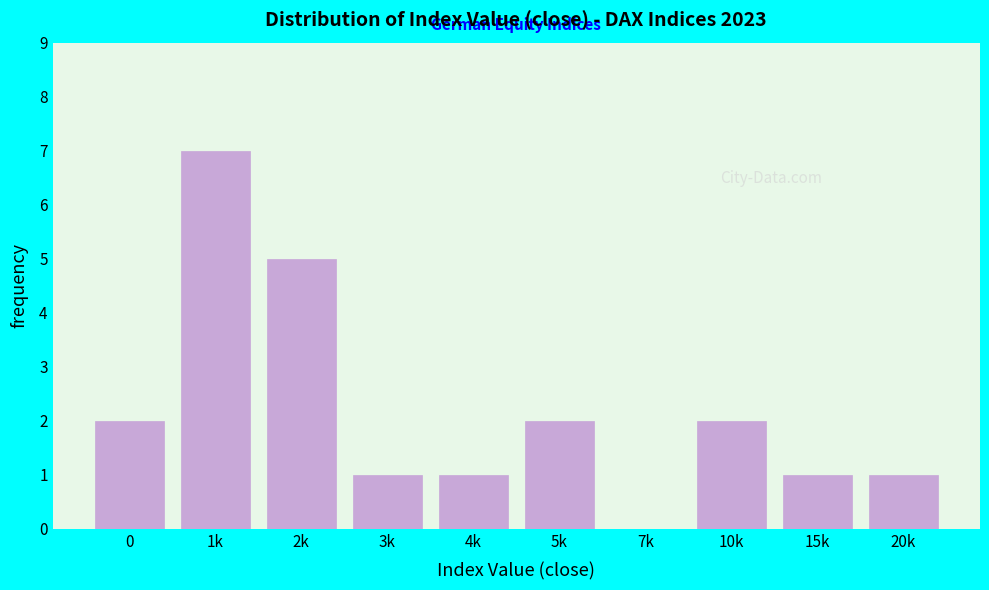

Reading left to right, extract all data points from this chart.

0=2	1k=7	2k=5	3k=1	4k=1	5k=2	7k=0	10k=2	15k=1	20k=1